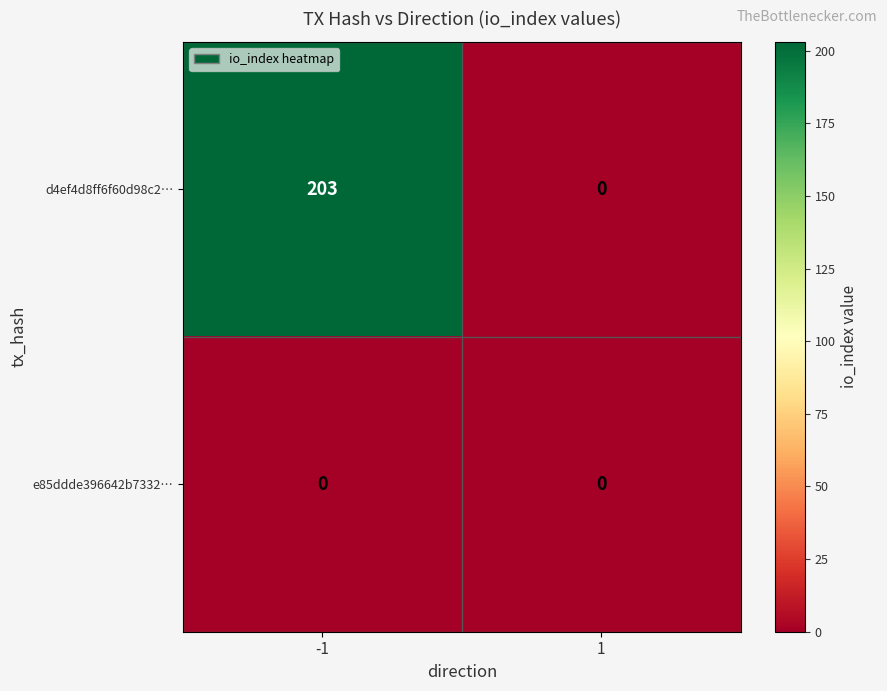

True or false: e85ddde396642b7332… has a value of 0 at 1.

True